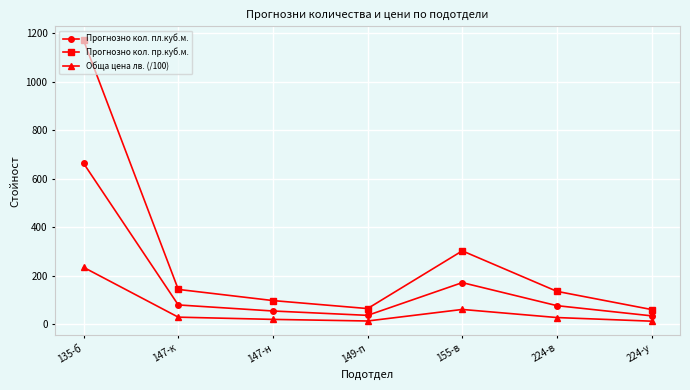

What is the approximate value of Обща цена лв. (/100) at 224-в?

27.0